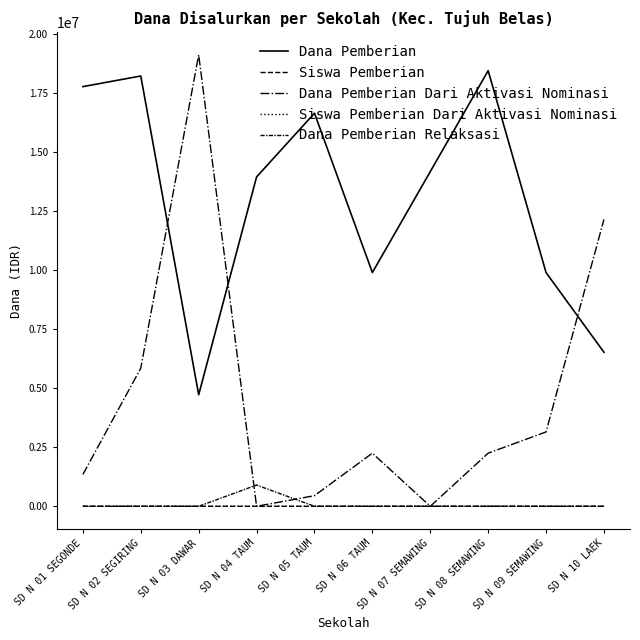

Does the chart have visible grid lines?

No